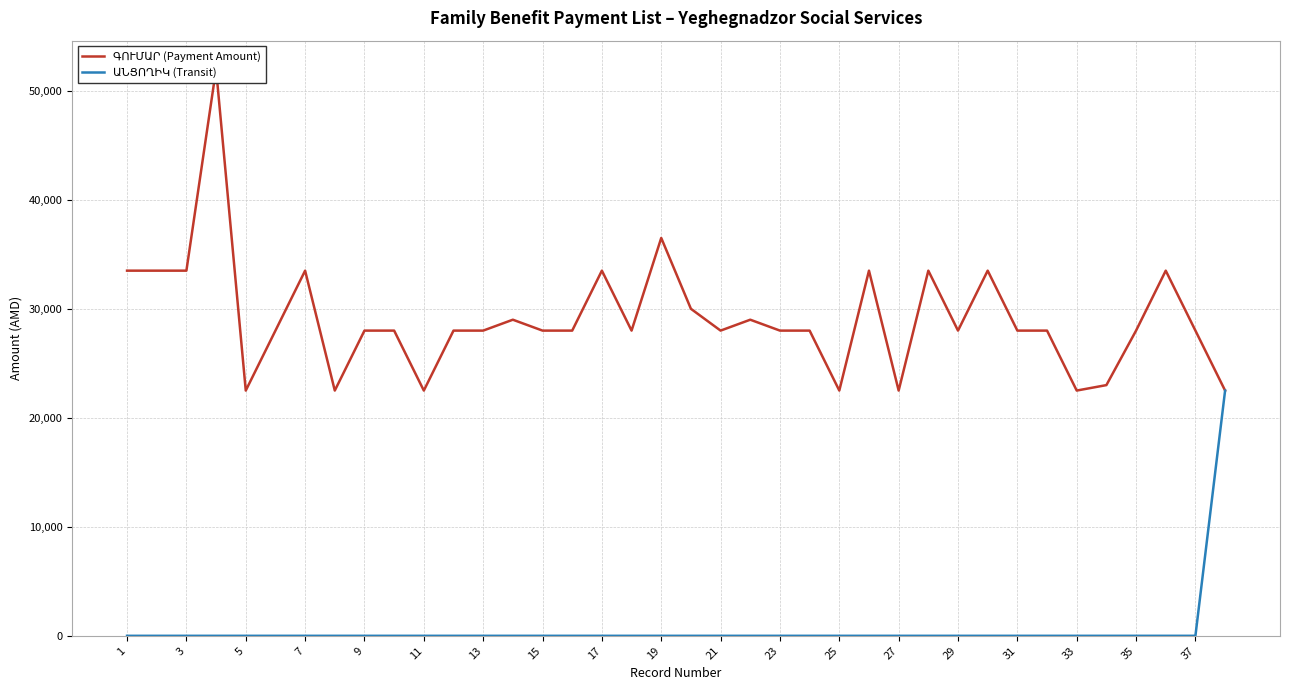

Which has a higher value, 3 or 19?

3